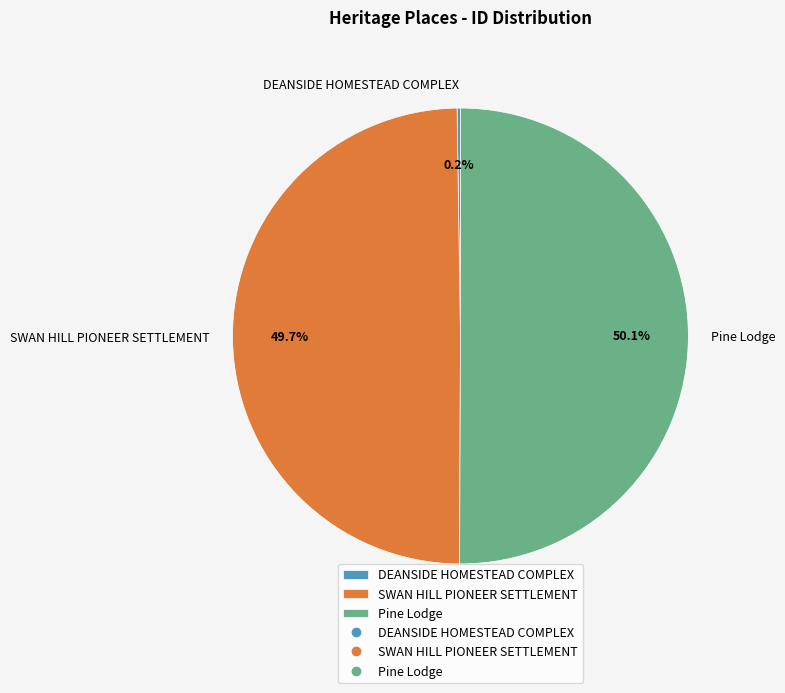

What percentage do Pine Lodge and SWAN HILL PIONEER SETTLEMENT together represent?

99.8%